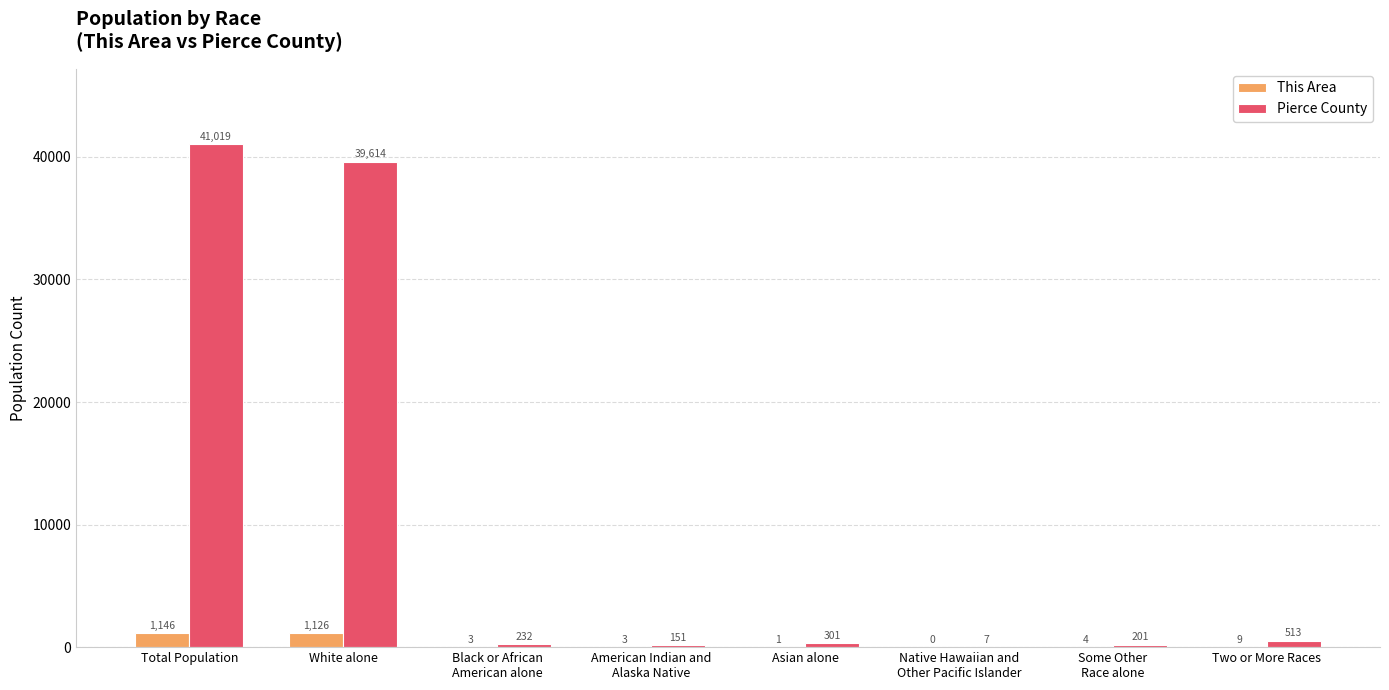

The value of This Area at Native Hawaiian and
Other Pacific Islander is 0. True or false?

True